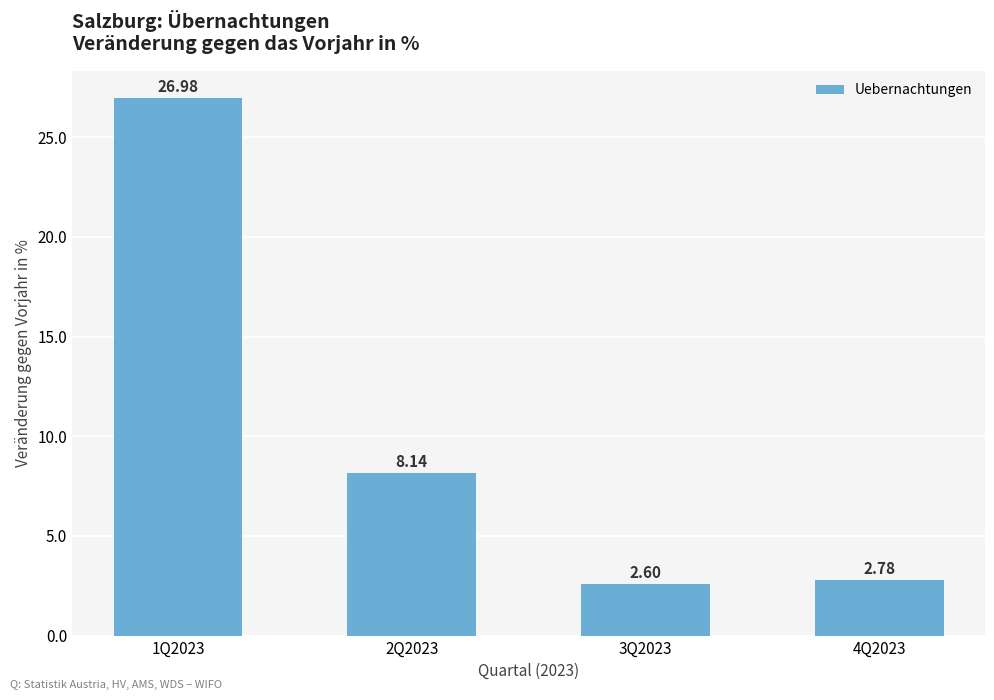

List the labels in order of value, largest first.

1Q2023, 2Q2023, 4Q2023, 3Q2023